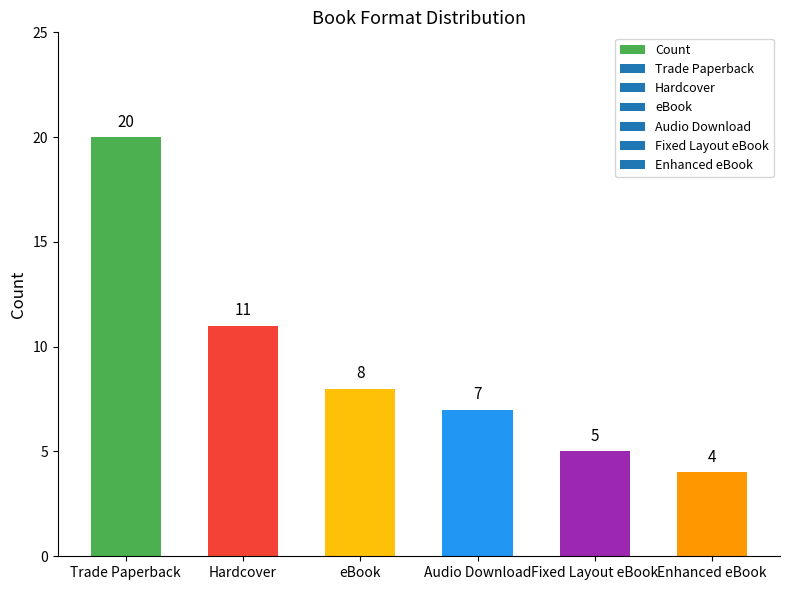

What is the difference between the maximum and minimum values?

16